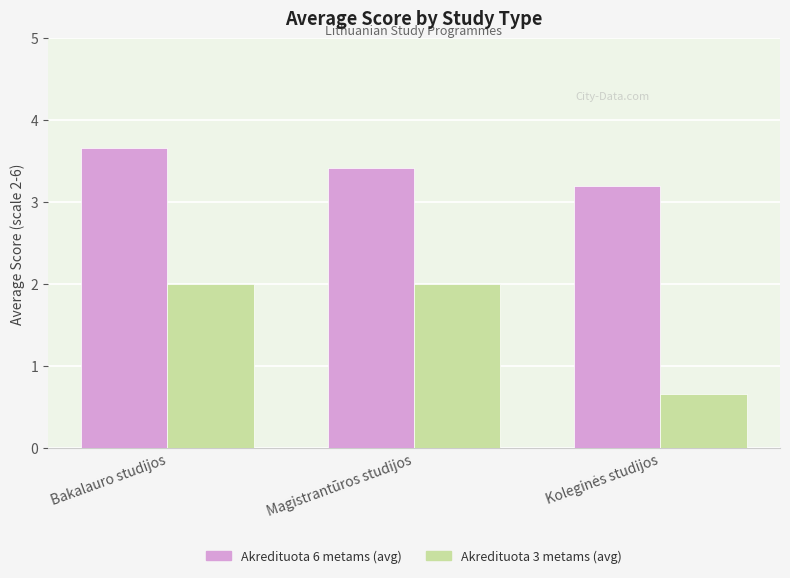

List the series in order of their overall mean, lowest first.

Akredituota 3 metams (avg), Akredituota 6 metams (avg)